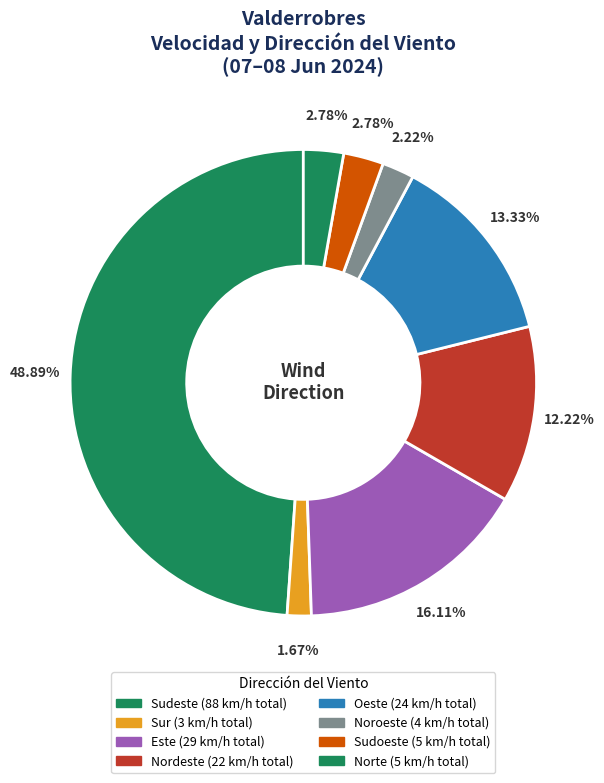

How many segments does this pie chart have?

8